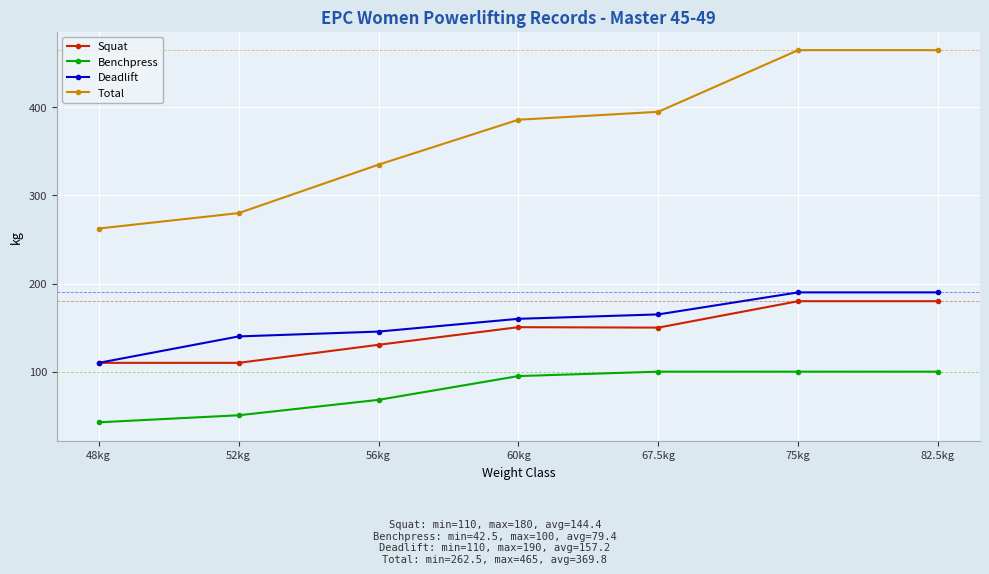

Rank the series at 52kg from lowest to highest value.

Benchpress, Squat, Deadlift, Total